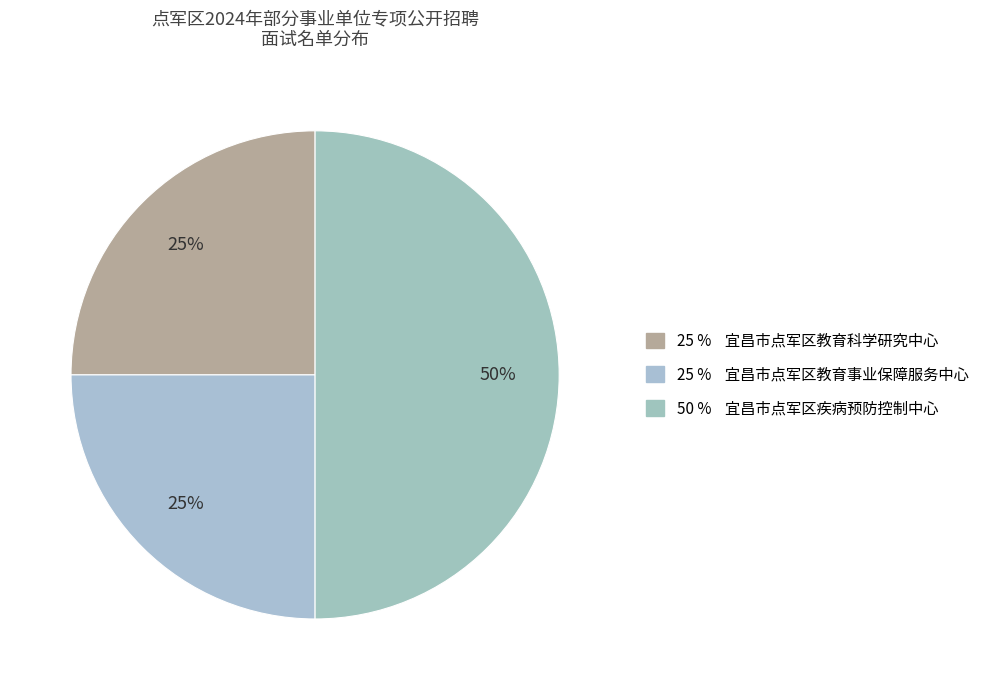

Rank the categories by value from lowest to highest.

宜昌市点军区教育科学研究中心, 宜昌市点军区教育事业保障服务中心, 宜昌市点军区疾病预防控制中心